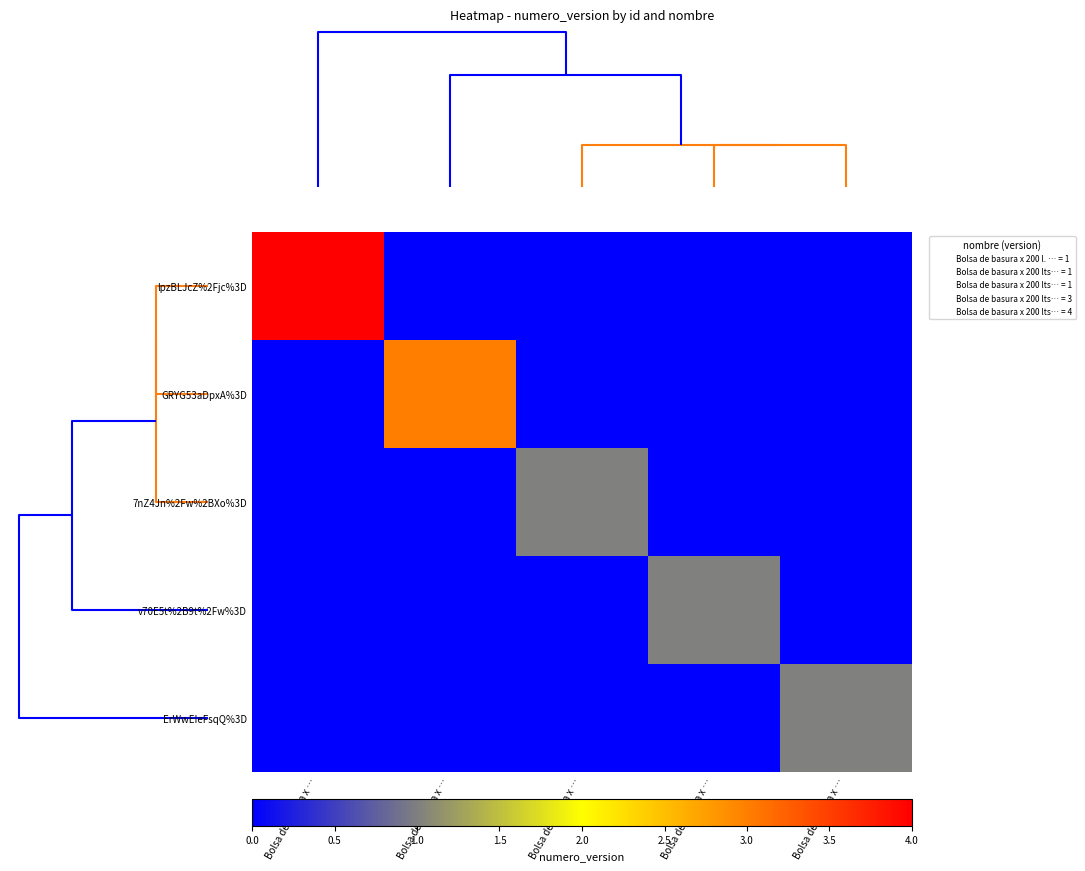

Reading left to right, list all the values displayed in this chart.

lpzBLJcZ%2Fjc%3D: Bolsa de basura x …=4	Bolsa de basura x …=0	Bolsa de basura x …=0	Bolsa de basura x …=0	Bolsa de basura x …=0
GRYG53aDpxA%3D: Bolsa de basura x …=0	Bolsa de basura x …=3	Bolsa de basura x …=0	Bolsa de basura x …=0	Bolsa de basura x …=0
7nZ4Jn%2Fw%2BXo%3D: Bolsa de basura x …=0	Bolsa de basura x …=0	Bolsa de basura x …=1	Bolsa de basura x …=0	Bolsa de basura x …=0
v70E5t%2B9t%2Fw%3D: Bolsa de basura x …=0	Bolsa de basura x …=0	Bolsa de basura x …=0	Bolsa de basura x …=1	Bolsa de basura x …=0
ErWwEIeFsqQ%3D: Bolsa de basura x …=0	Bolsa de basura x …=0	Bolsa de basura x …=0	Bolsa de basura x …=0	Bolsa de basura x …=1